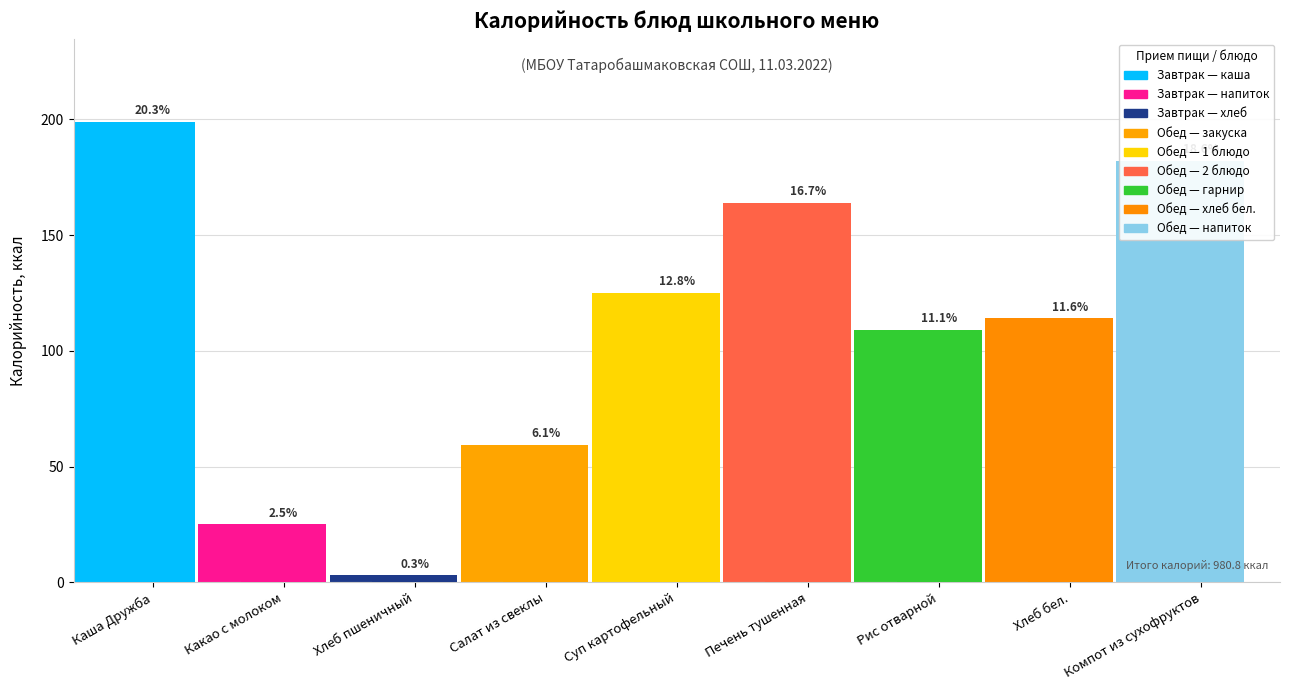

At which label does the data first exceed 114?

Каша Дружба